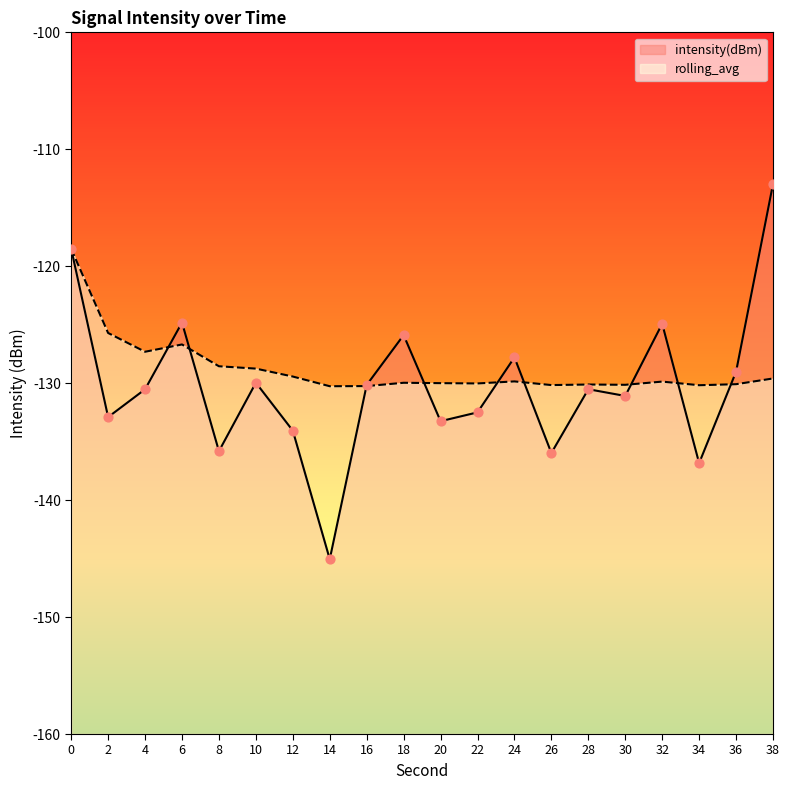

Which series has the largest total across all categories?

rolling_avg